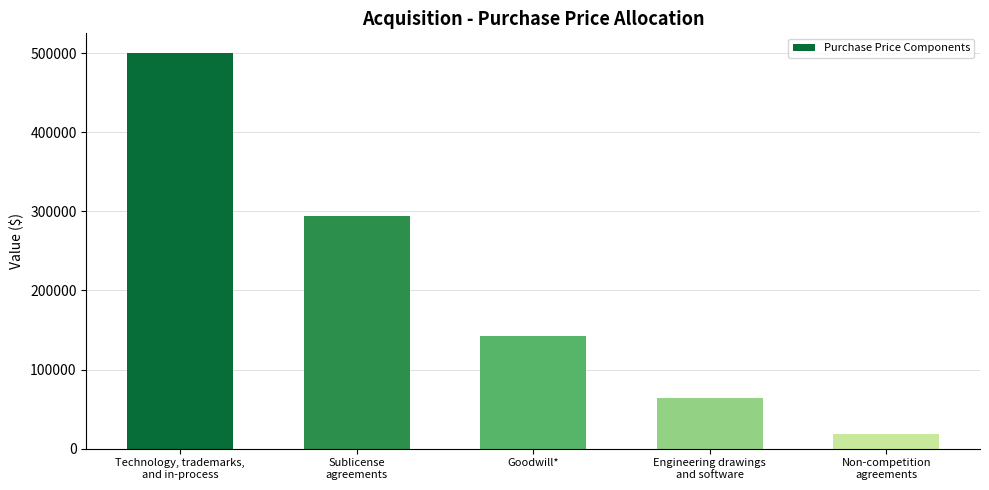

Rank the categories by value from highest to lowest.

Technology, trademarks,
and in-process, Sublicense
agreements, Goodwill*, Engineering drawings
and software, Non-competition
agreements